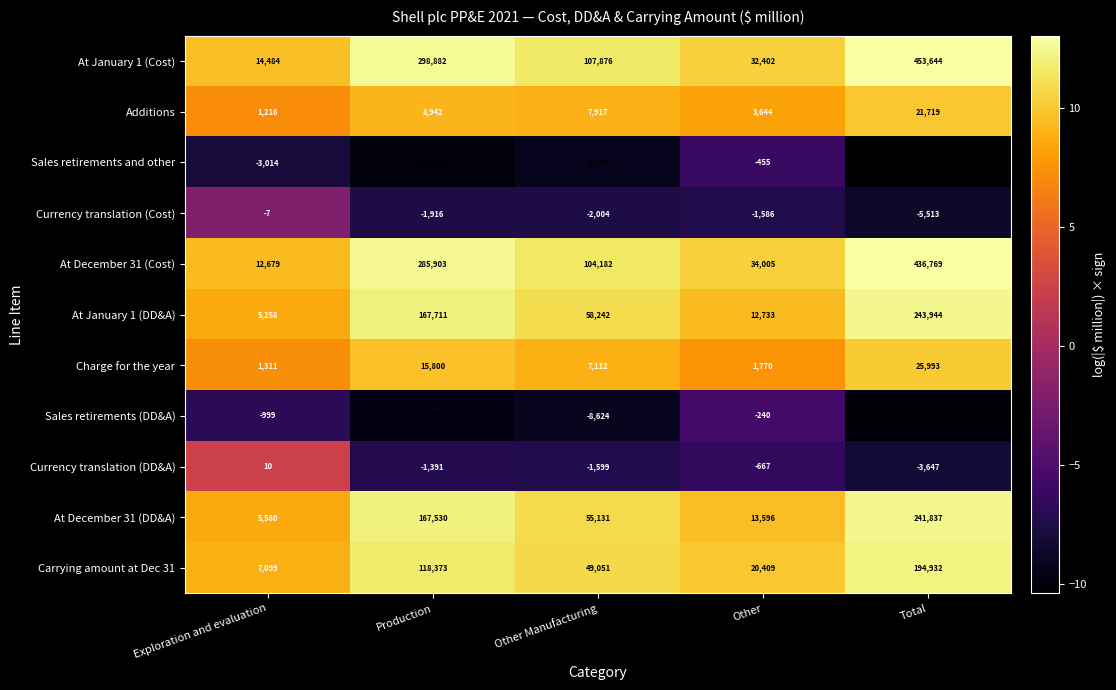

At which label is Additions closest to 11467?

Production